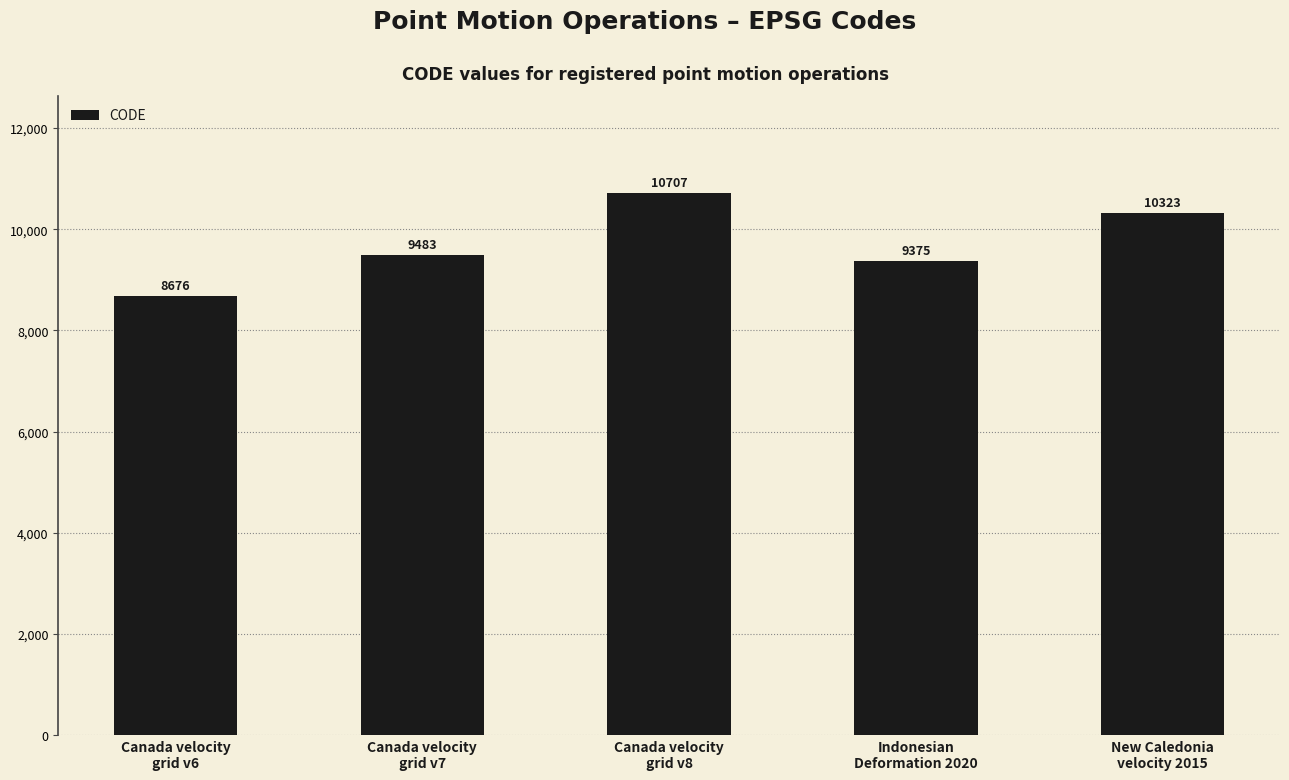

Between Indonesian
Deformation 2020 and New Caledonia
velocity 2015, which is larger?

New Caledonia
velocity 2015